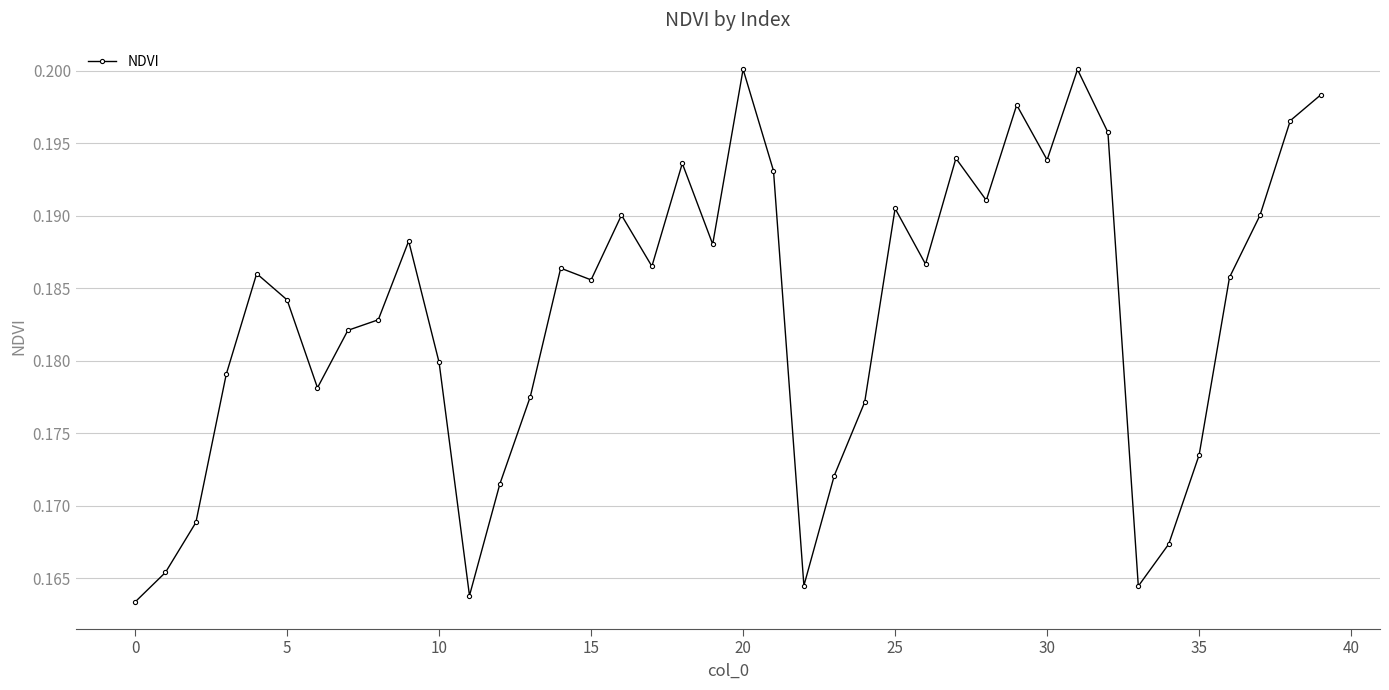

How many values are between 0 and 1?

40